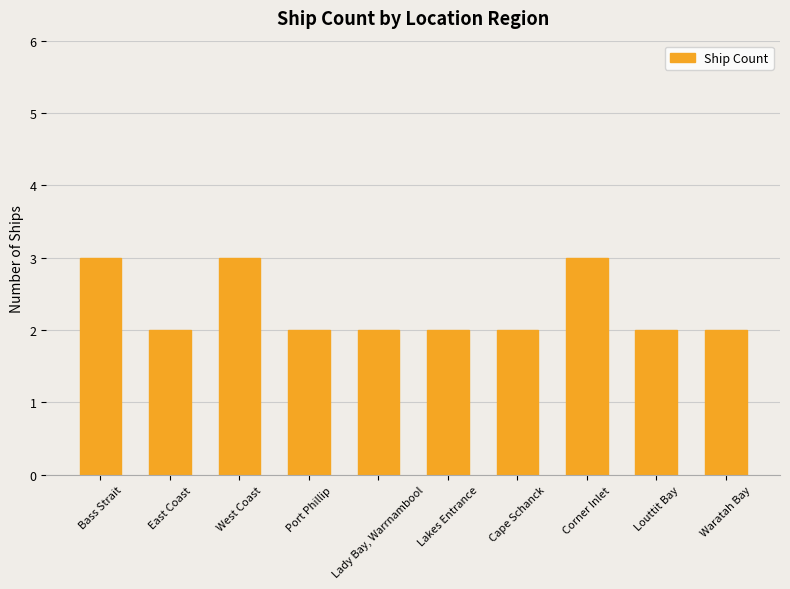

True or false: the data shows 3 at West Coast.

True